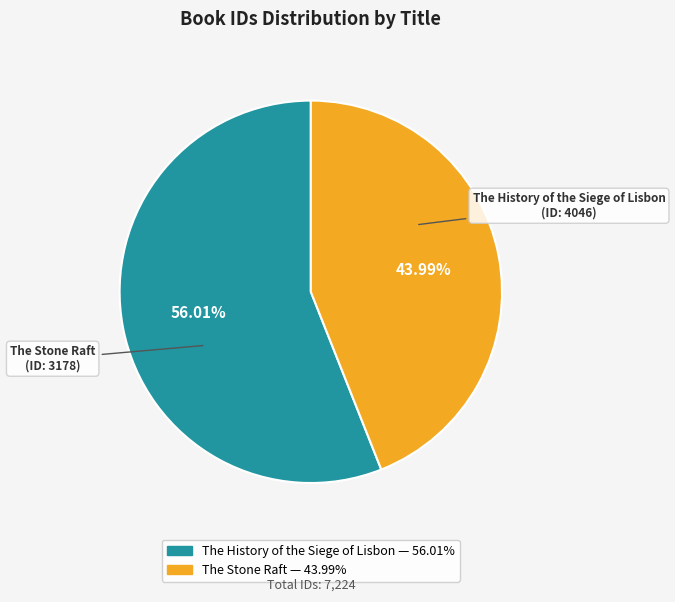

Does any single category account for the majority?

Yes